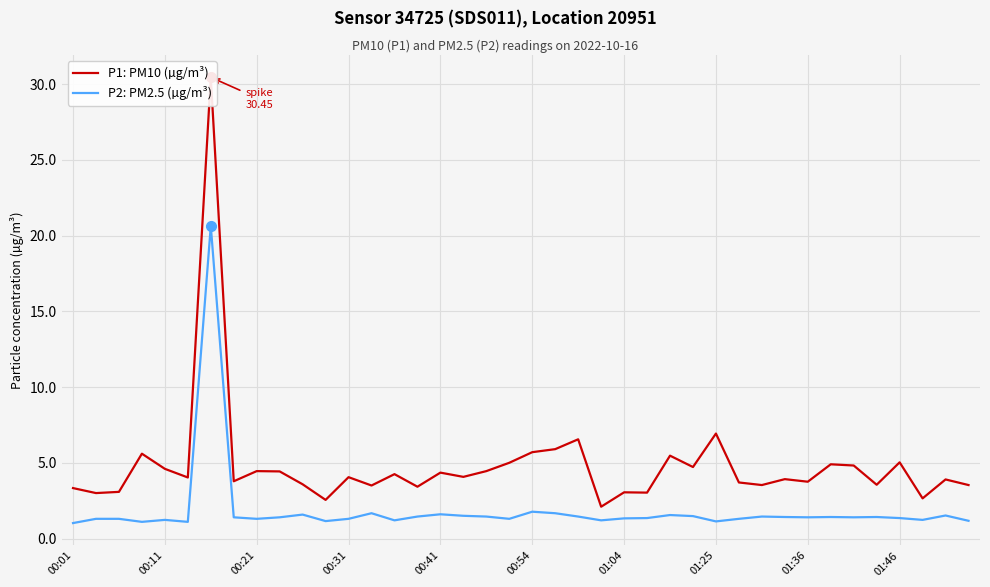

Is the value of P2: PM2.5 (µg/m³) at 21 greater than the value of P1: PM10 (µg/m³) at 24?

No